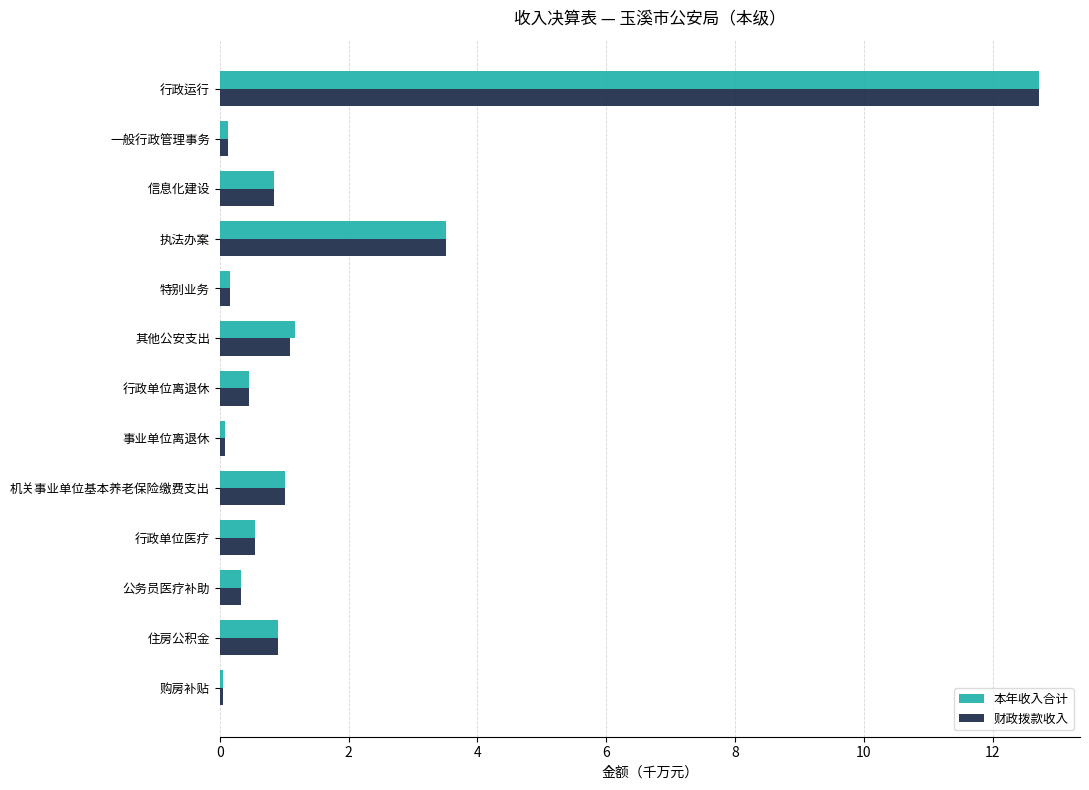

Is it true that 本年收入合计 equals 4.9 at 执法办案?

False